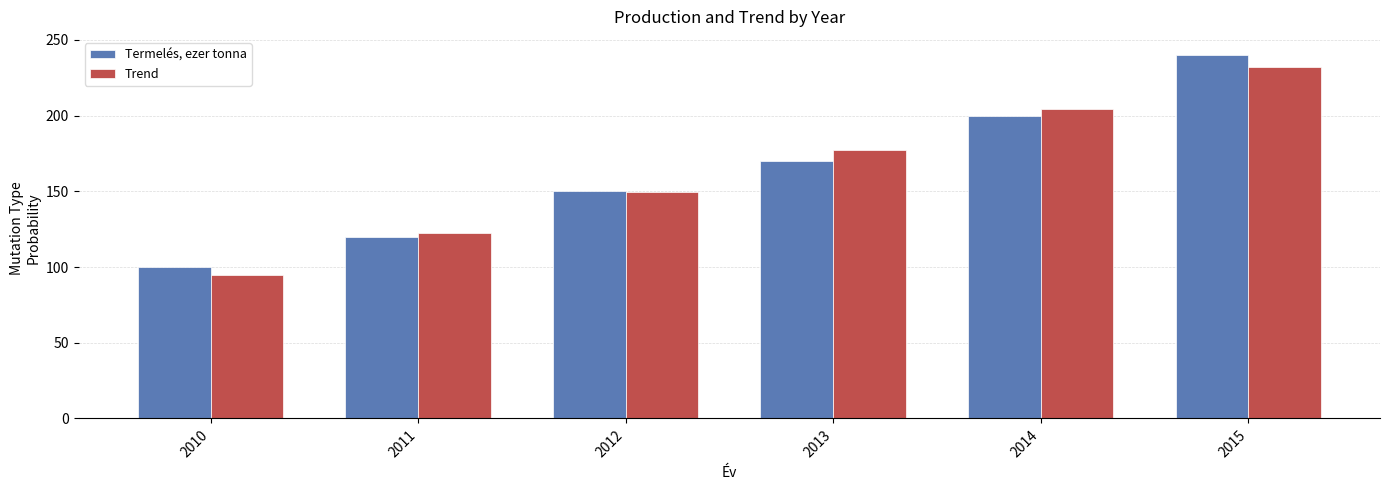

Between 2011 and 2014, which series saw the biggest shift?

Trend